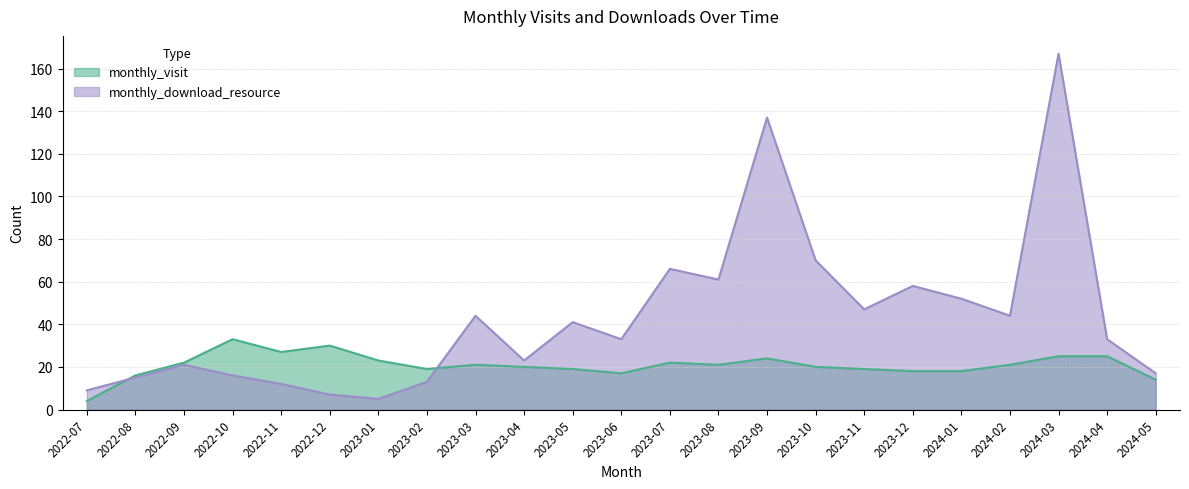

How many lines are shown in the chart?

2